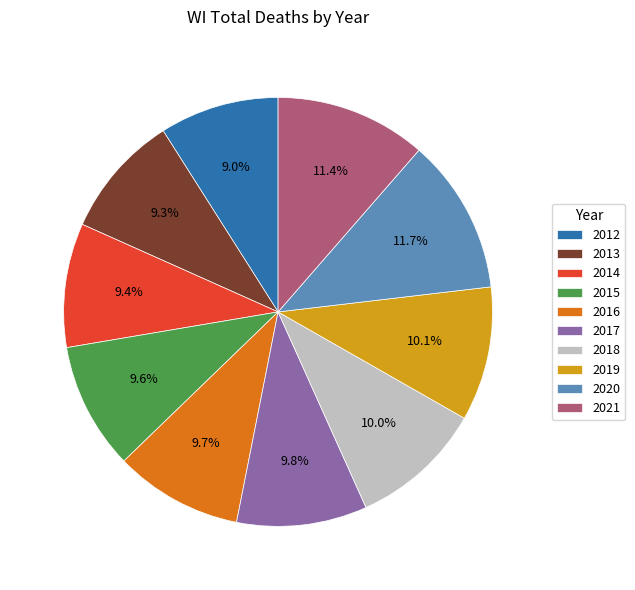

To the nearest percent, what portion does 2015 represent?

10%